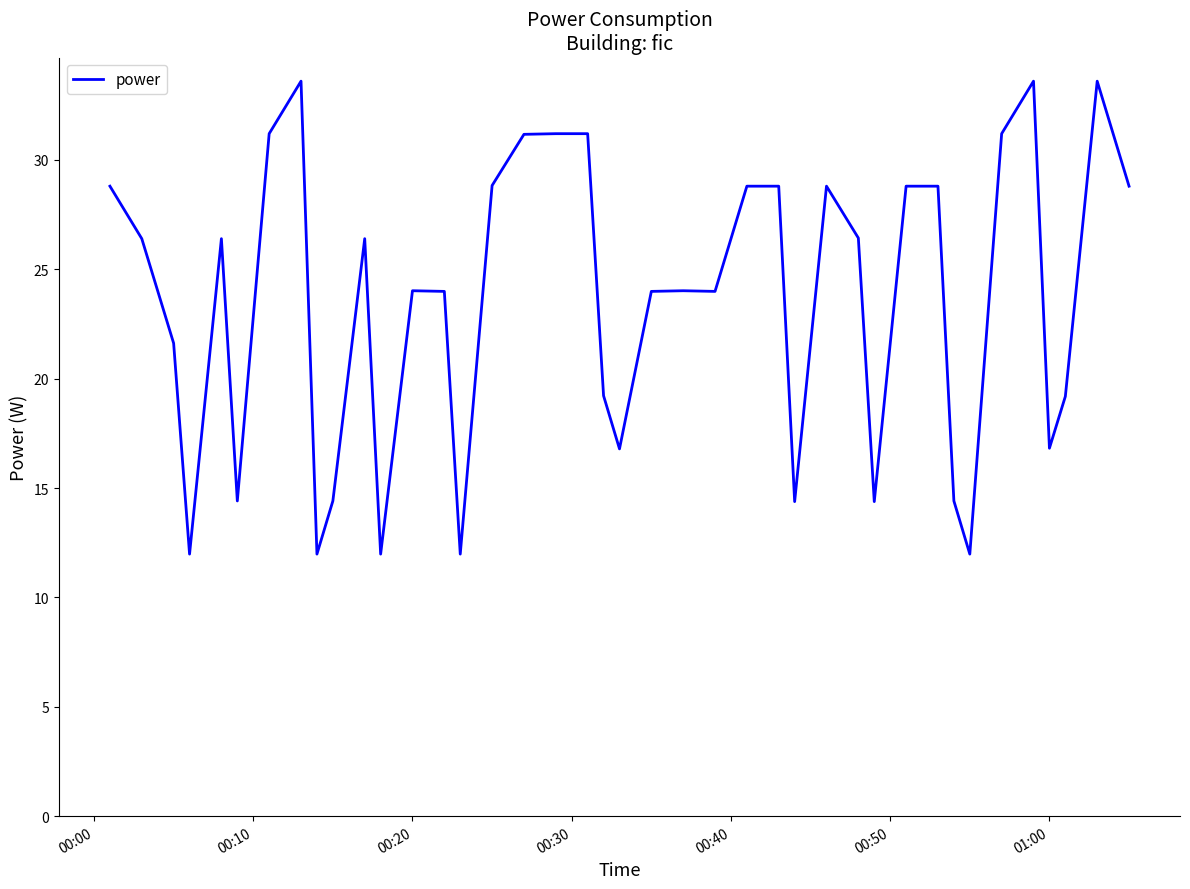

What is the minimum value shown in the chart?

12.0